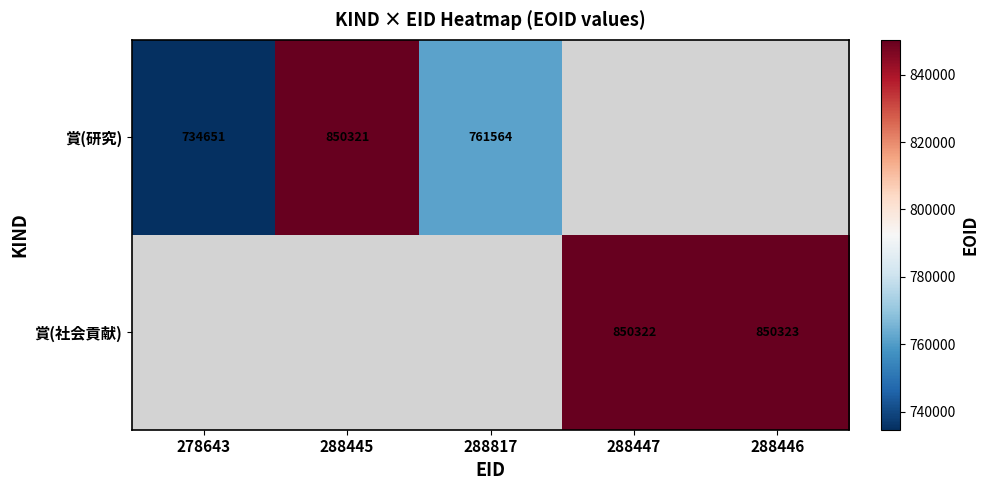

The value of 賞(社会貢献) at 288446 is 227992.4. True or false?

False